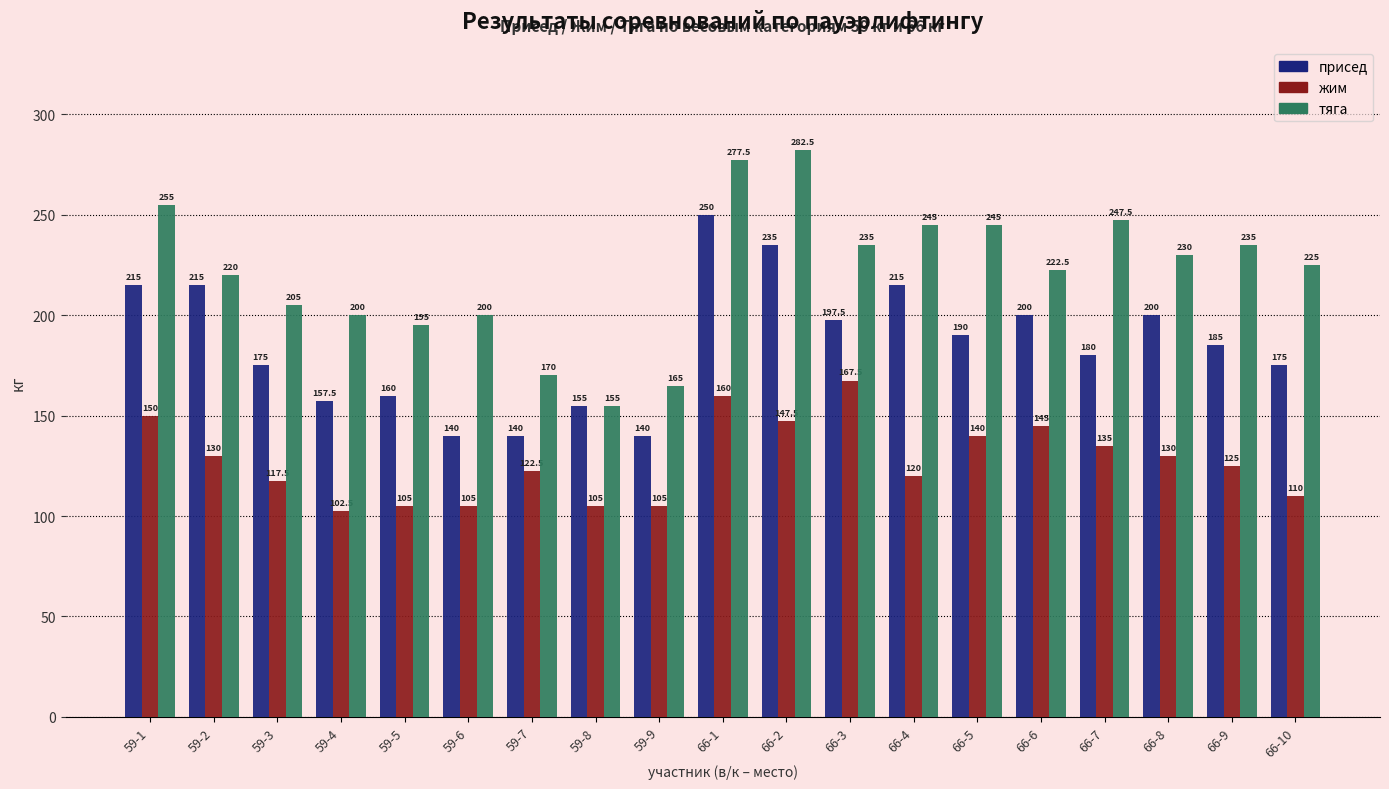

What is the sum of the тяга values at 66-7 and 59-4?

447.5